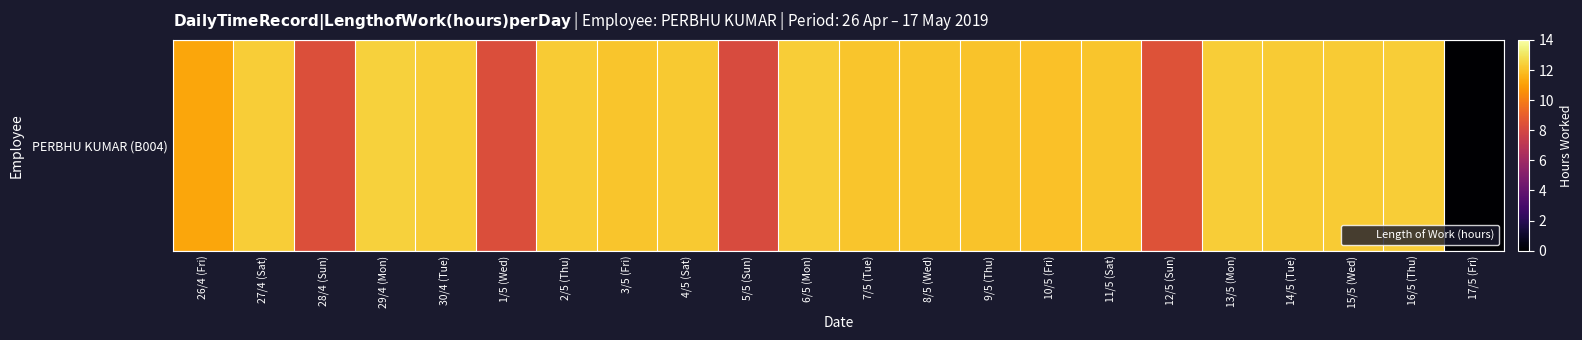

Rank the categories by value from highest to lowest.

29/4 (Mon), 16/5 (Thu), 27/4 (Sat), 30/4 (Tue), 6/5 (Mon), 13/5 (Mon), 14/5 (Tue), 15/5 (Wed), 2/5 (Thu), 4/5 (Sat), 3/5 (Fri), 7/5 (Tue), 8/5 (Wed), 11/5 (Sat), 9/5 (Thu), 10/5 (Fri), 26/4 (Fri), 12/5 (Sun), 28/4 (Sun), 1/5 (Wed), 5/5 (Sun), 17/5 (Fri)